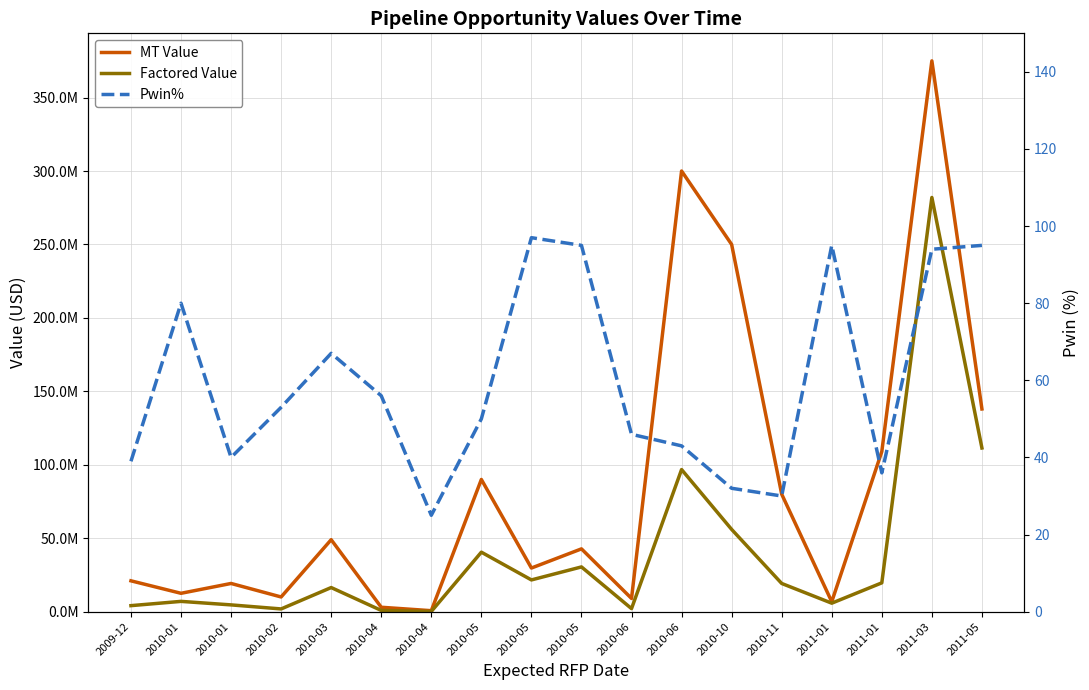

List the series in order of their peak value, highest first.

MT Value, Factored Value, Pwin%